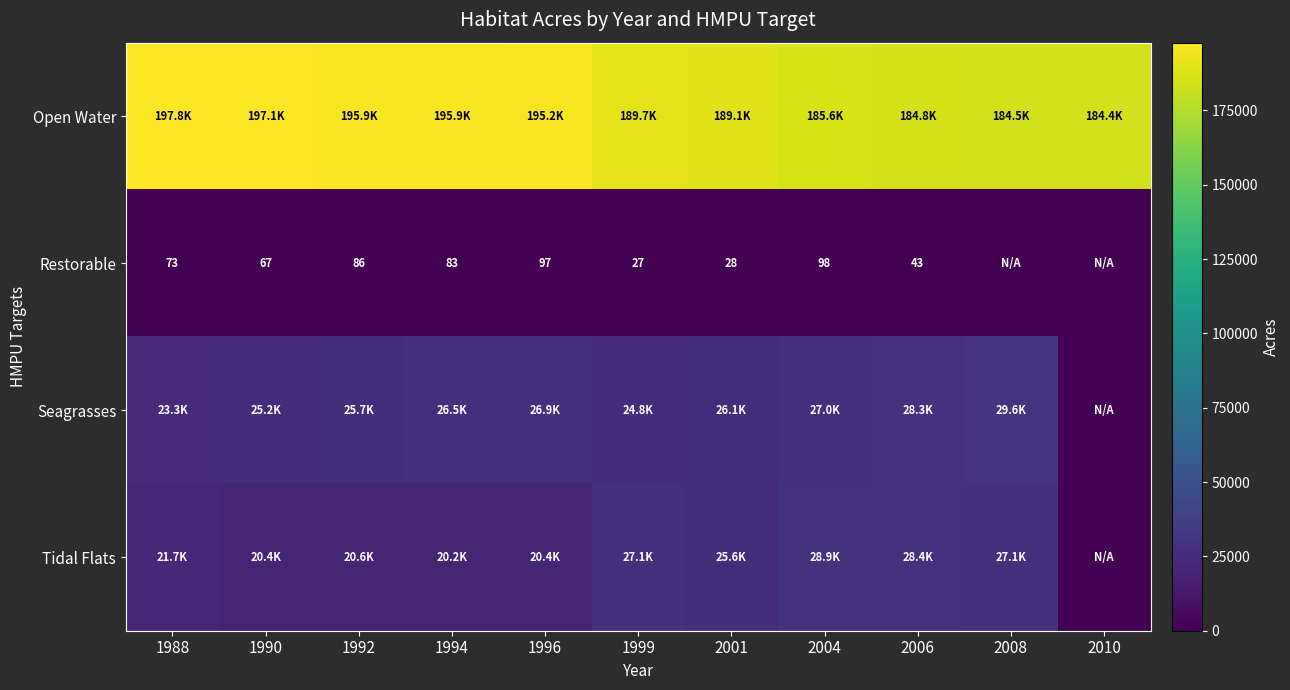

Is it true that Tidal Flats equals 28355.1 at 2006?

True